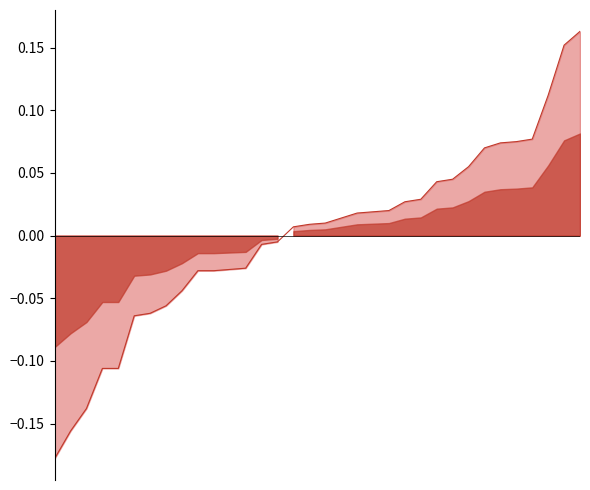

Is it true that the value at 25 is 0.0?

False